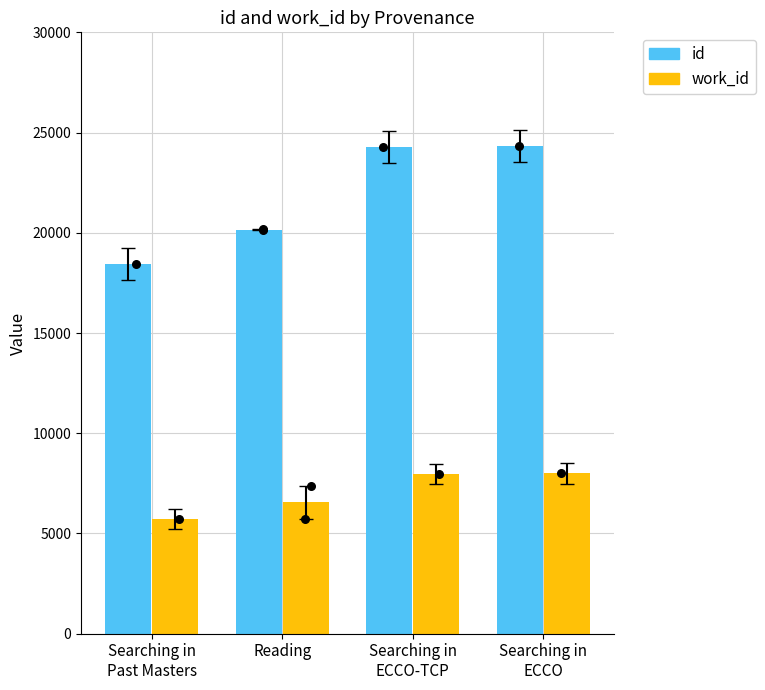

Which series has the largest total across all categories?

id